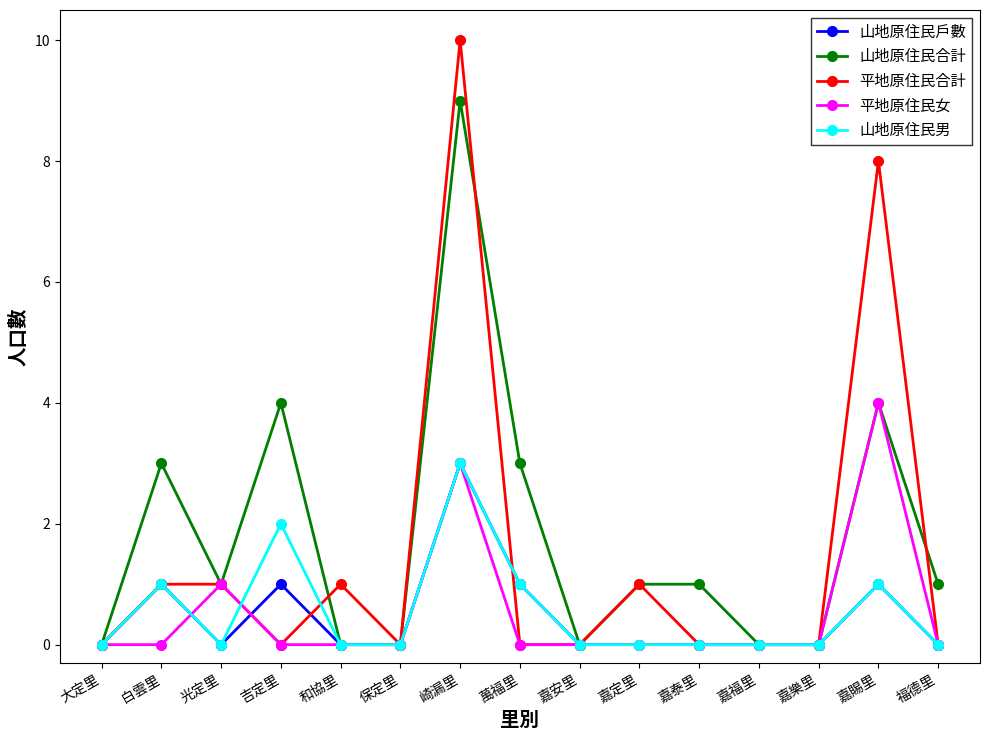

Count the number of categories in the chart.

15